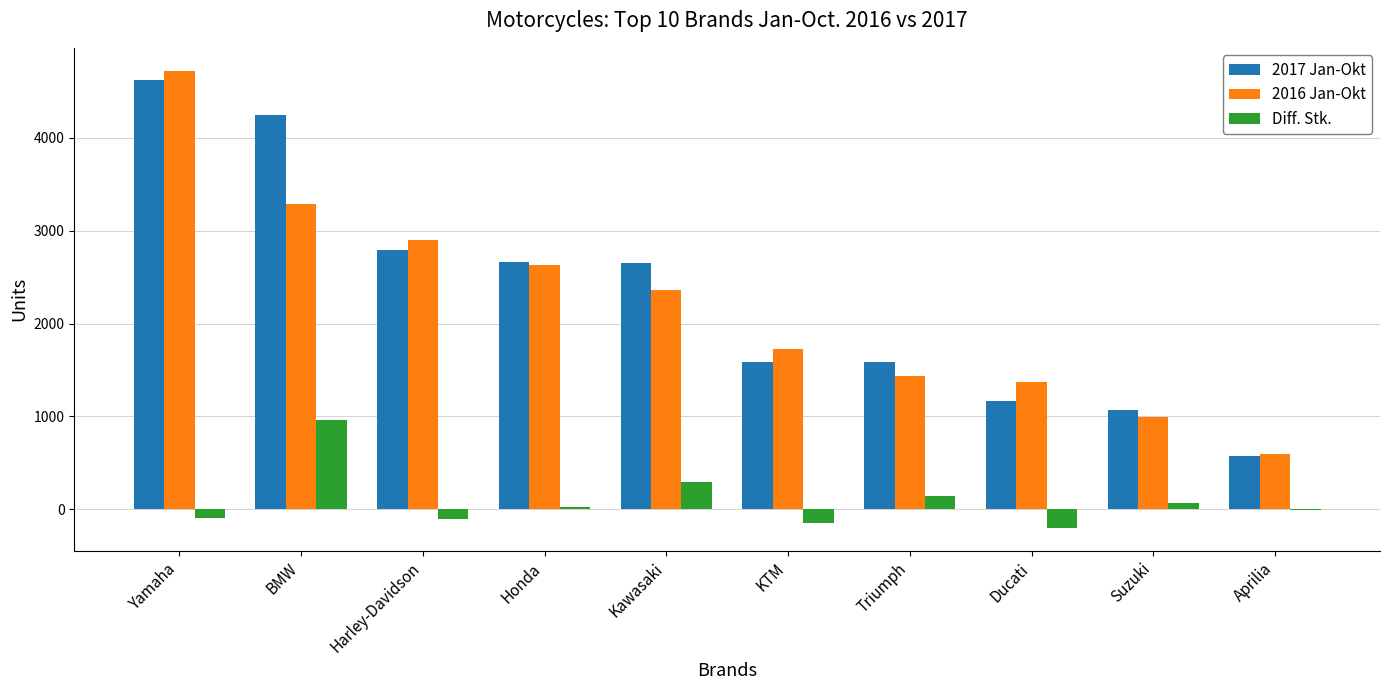

Is the value of Diff. Stk. at Yamaha greater than the value of 2016 Jan-Okt at Honda?

No